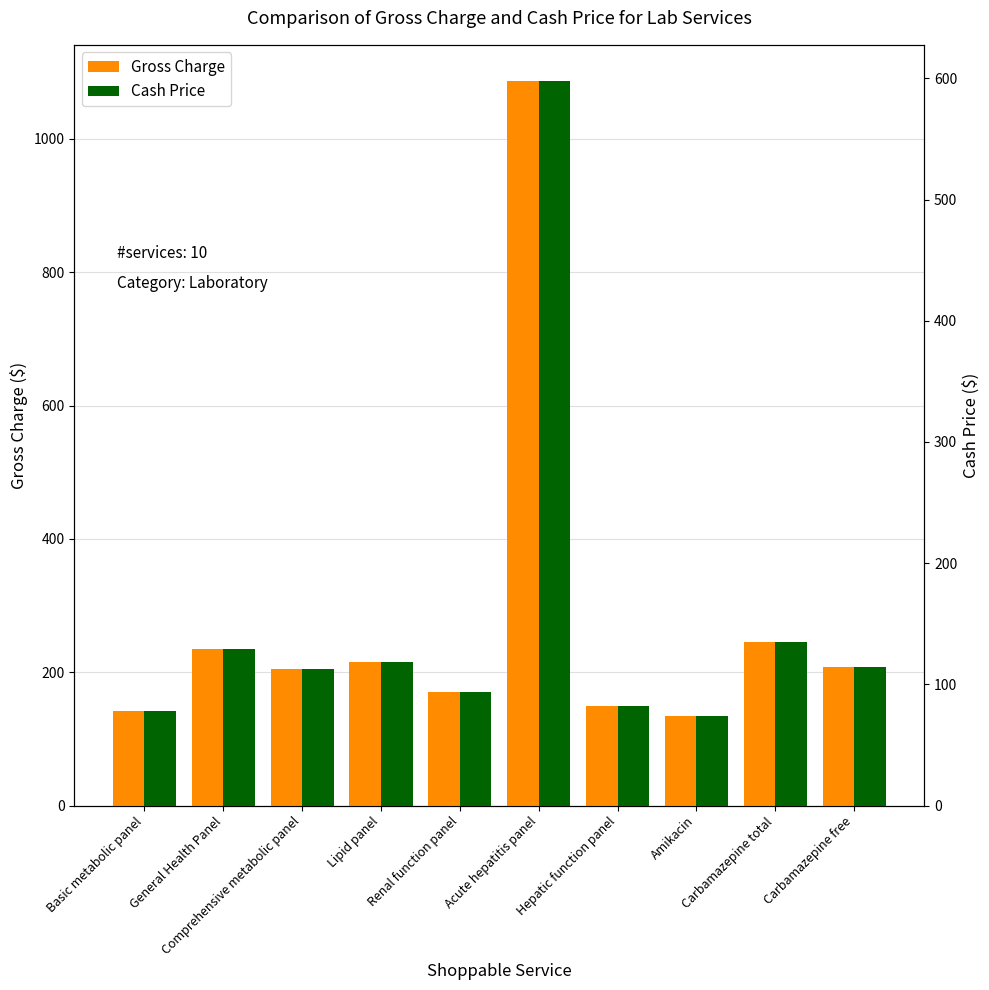

Is the value of Cash Price at Carbamazepine total greater than the value of Gross Charge at Lipid panel?

No